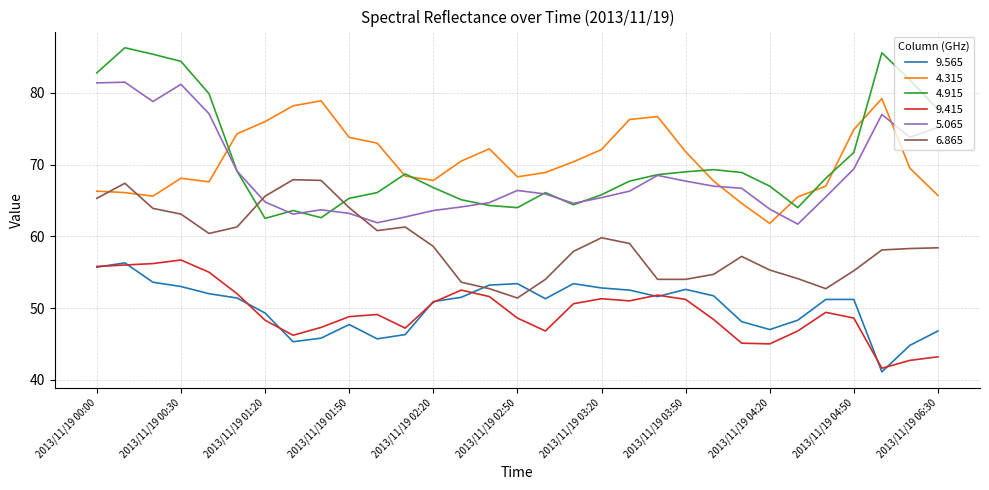

What is the lowest value of the 4.915 series?

62.5